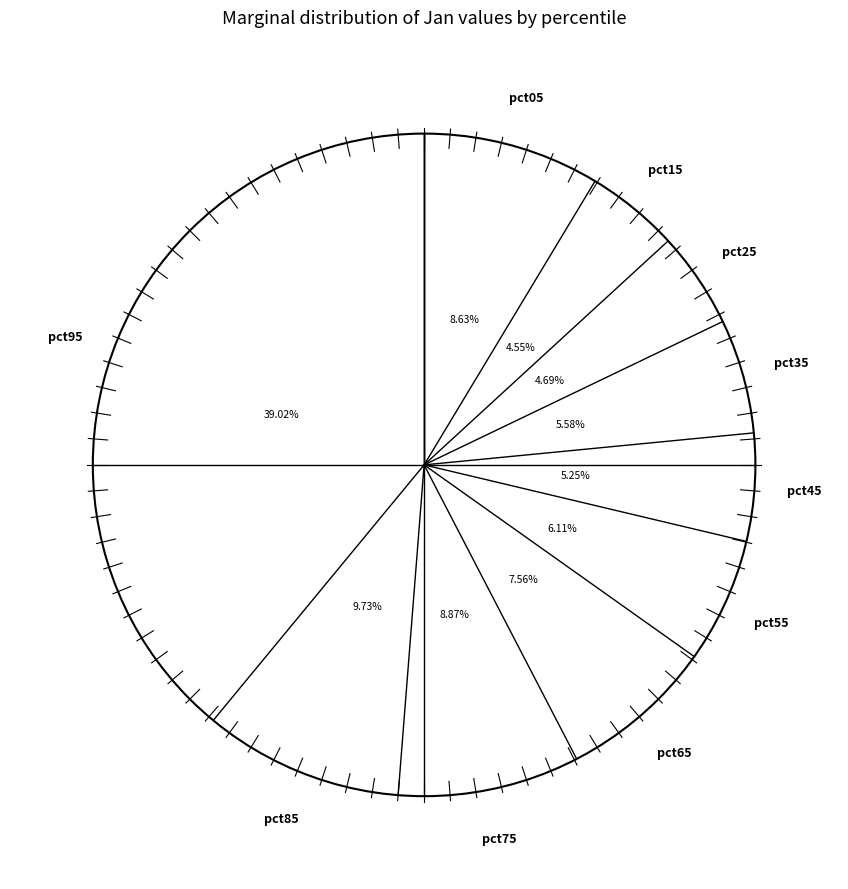

To the nearest percent, what is the difference between the pct35 and pct25 slice percentages?

1%